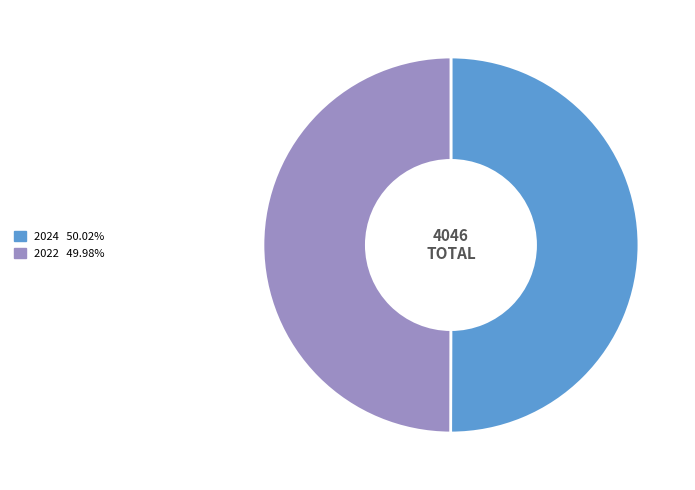

What is the ratio of the value at 2024 to the value at 2022?

1.0